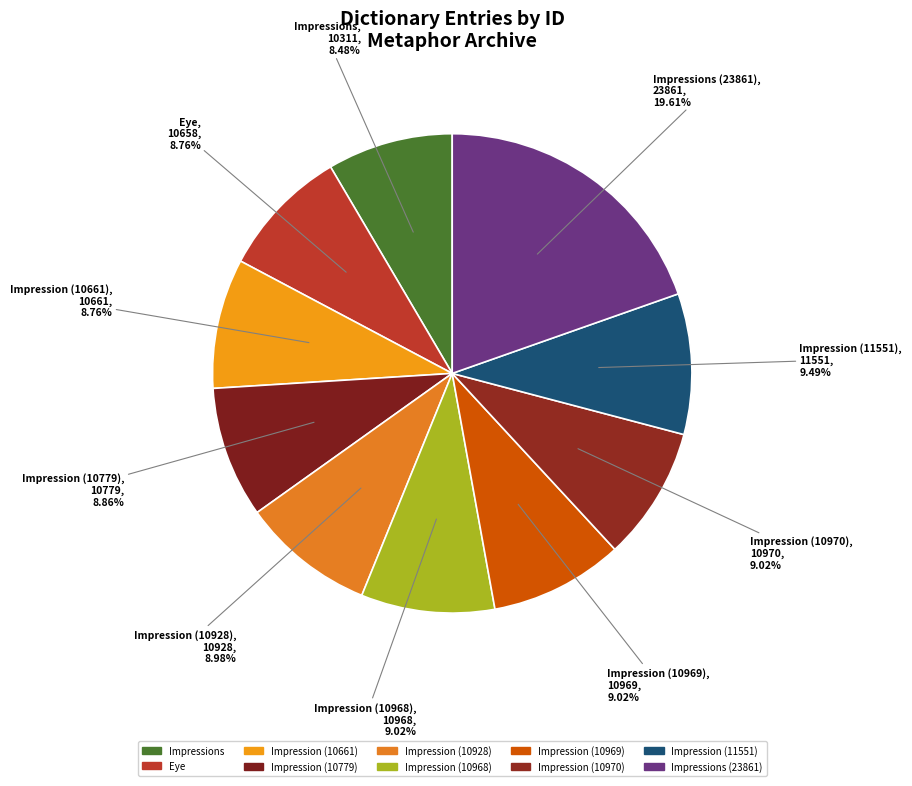

True or false: Impression (10779) accounts for 1% of the total.

False